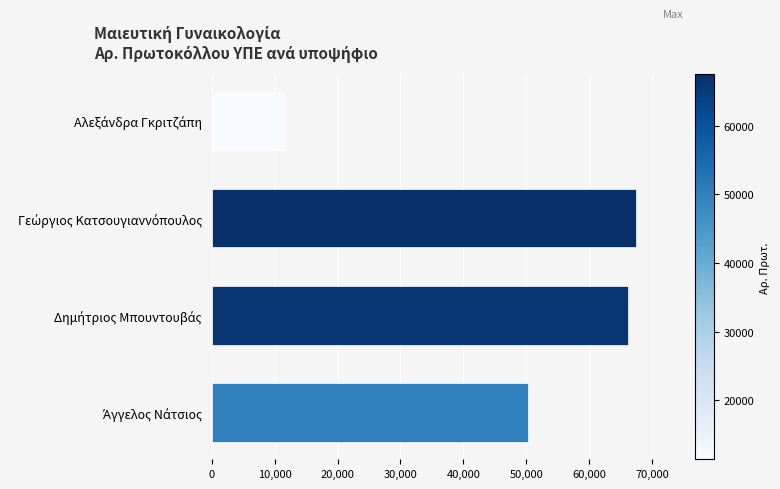

What is the average value?

48816